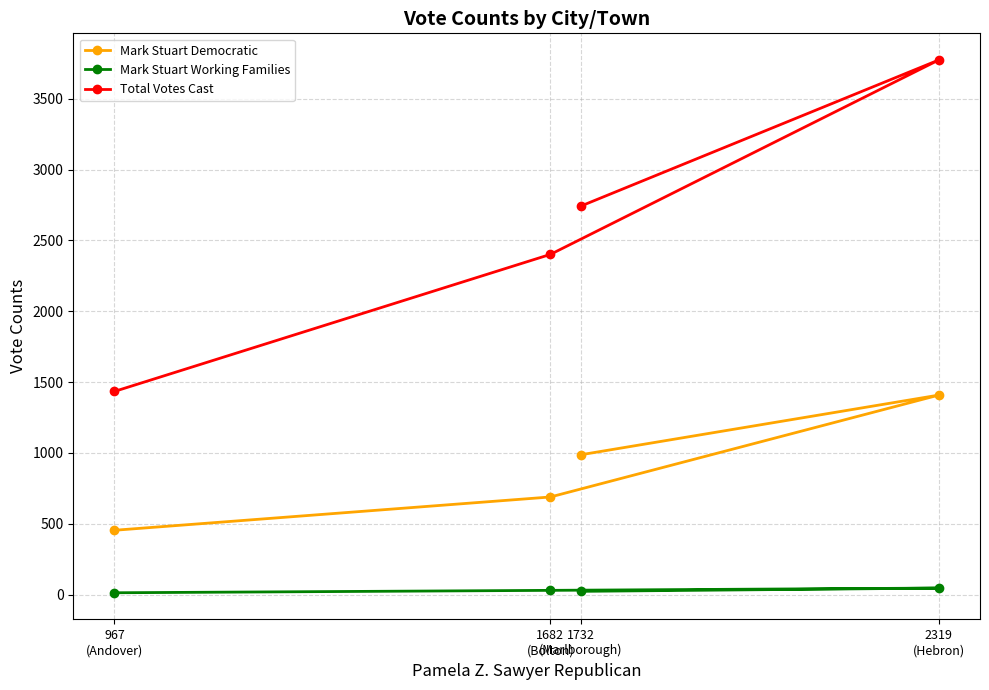

Is it true that Mark Stuart Democratic equals 158 at 967
(Andover)?

False